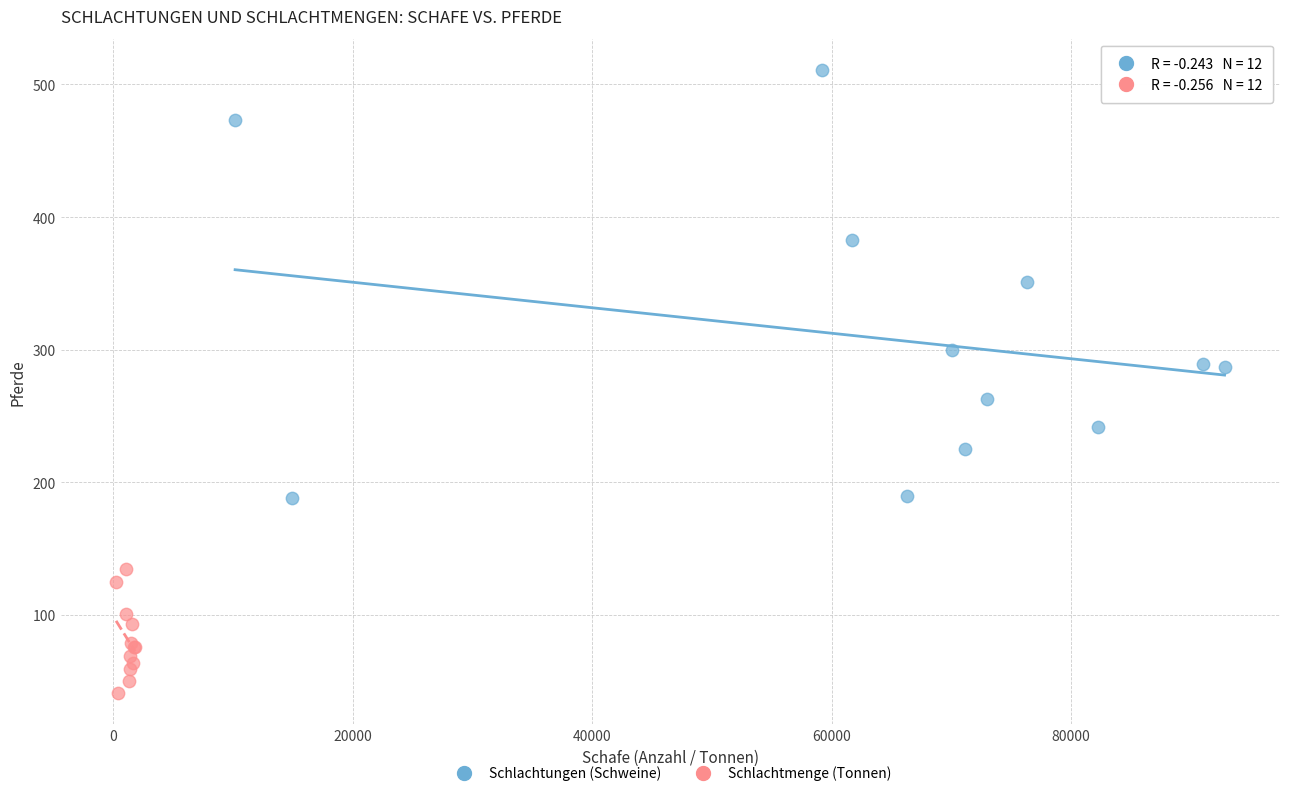

Which series reaches the minimum Y coordinate?

Schlachtmenge (Tonnen)